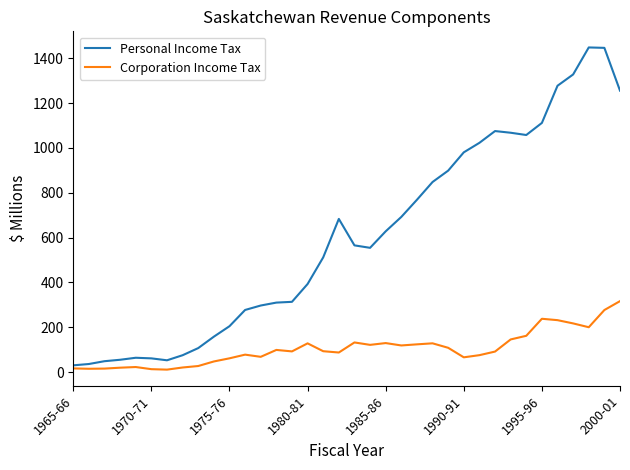

List the series in order of their overall mean, lowest first.

Corporation Income Tax, Personal Income Tax